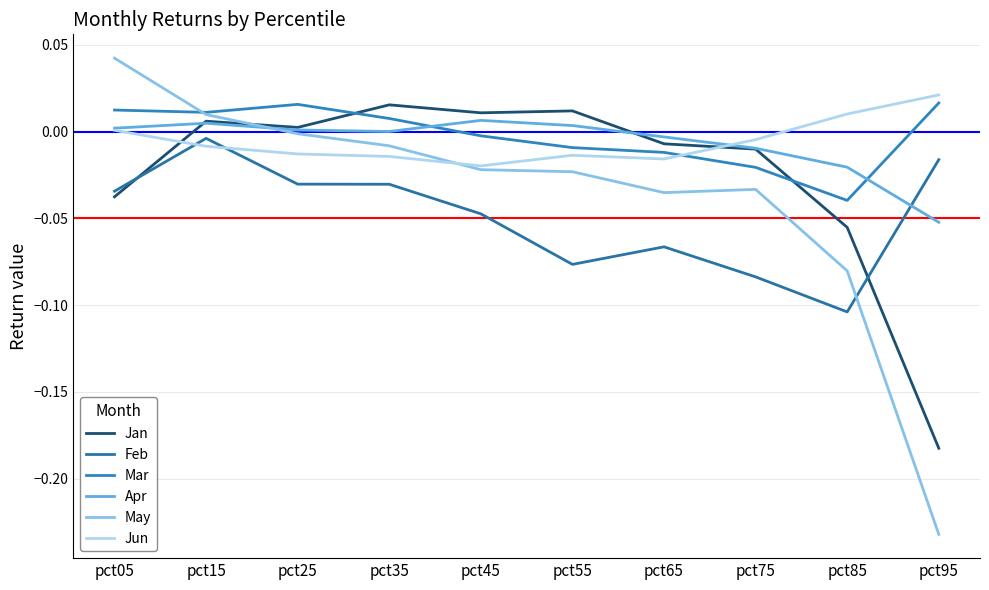

Rank the series by their maximum value, from lowest to highest.

Feb, Apr, Jan, Mar, Jun, May